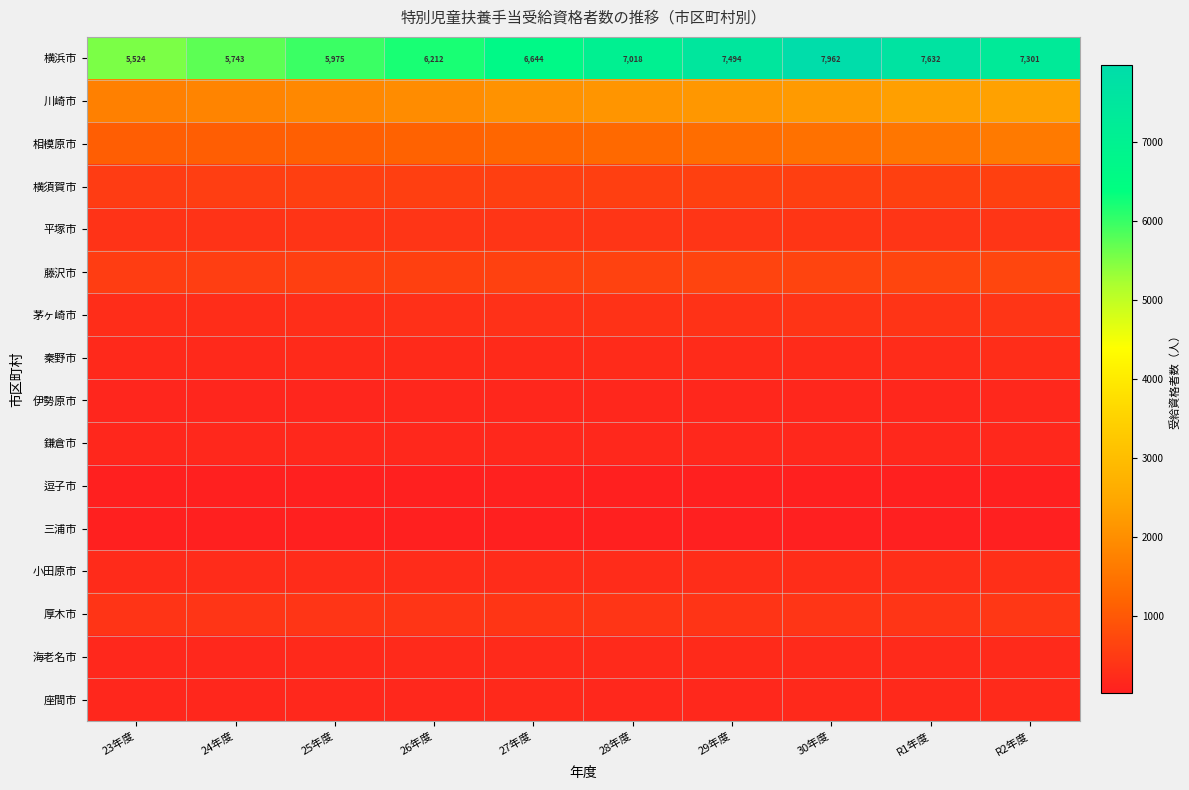

Read the 横浜市 value at R2年度, to the nearest 100.

7300